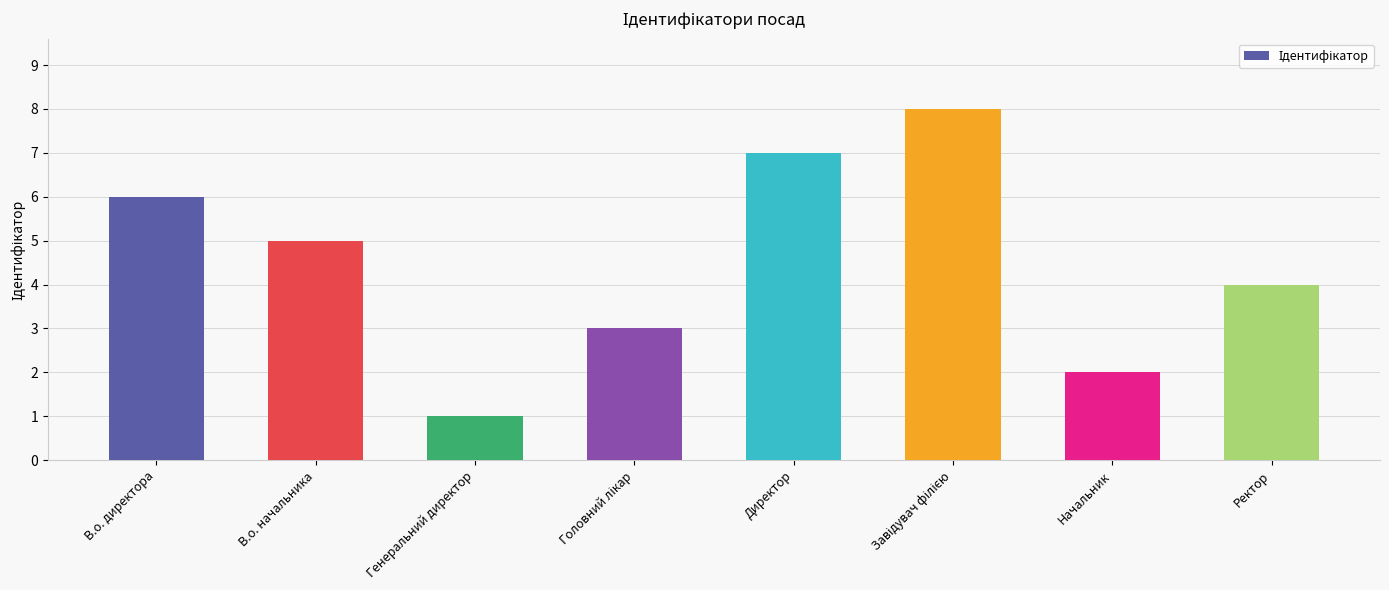

What is the difference between the second highest and second lowest values?

5